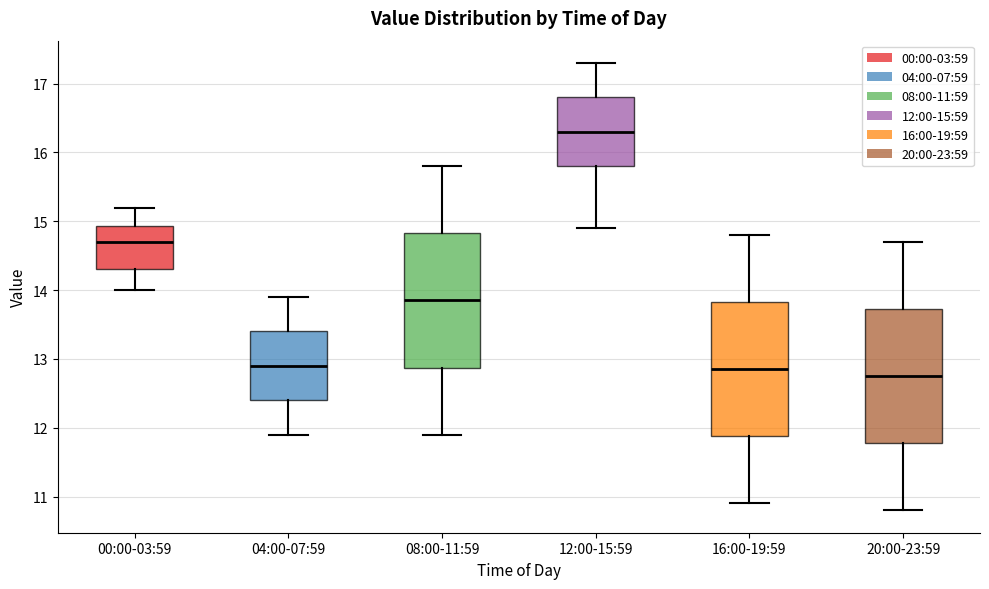

Where does the median line of the box for 20:00-23:59 sit on the y-axis? The values are not printed on the chart, so give them approximately, as read against the axis.

12.8